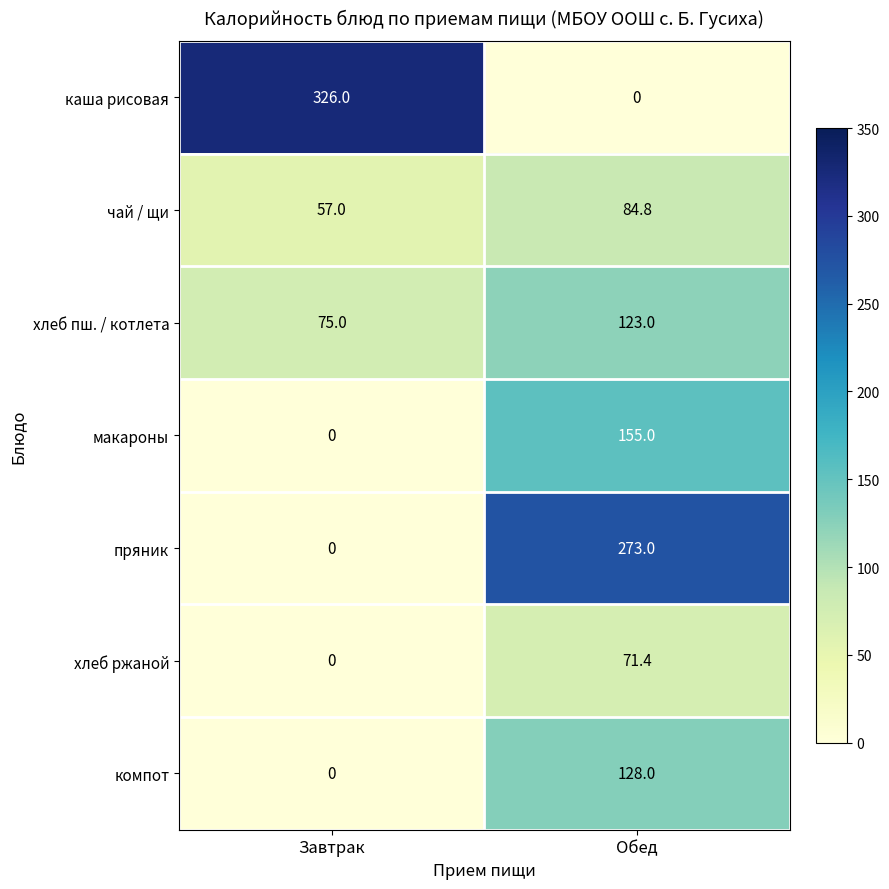

The чай / щи series shows 57.0 at Завтрак. True or false?

True